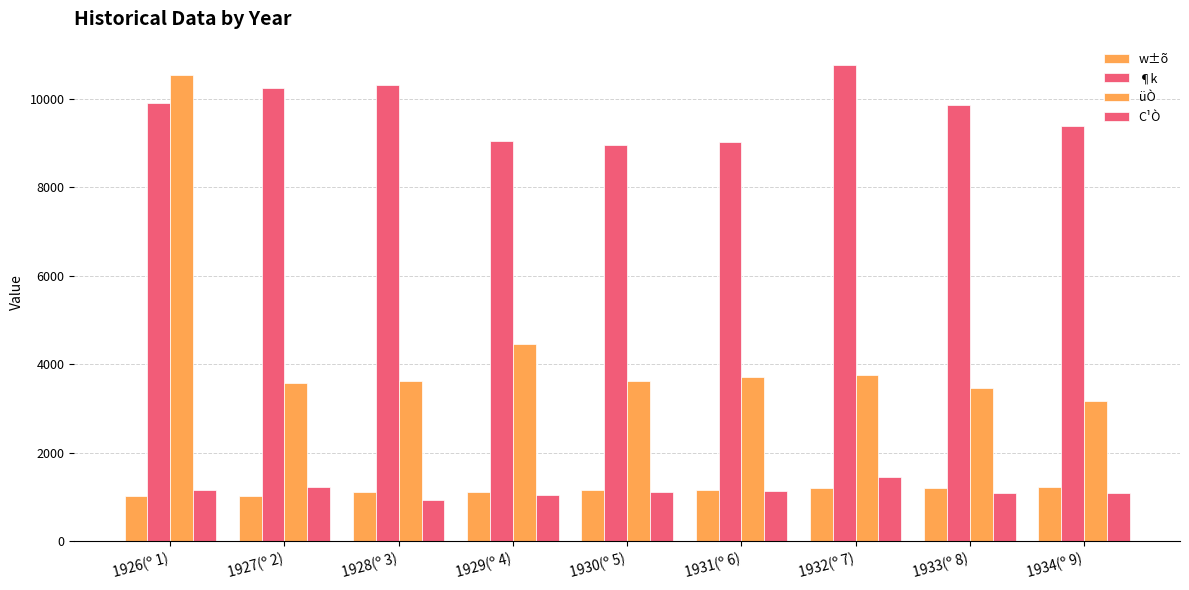

Does the chart contain stacked bars?

No